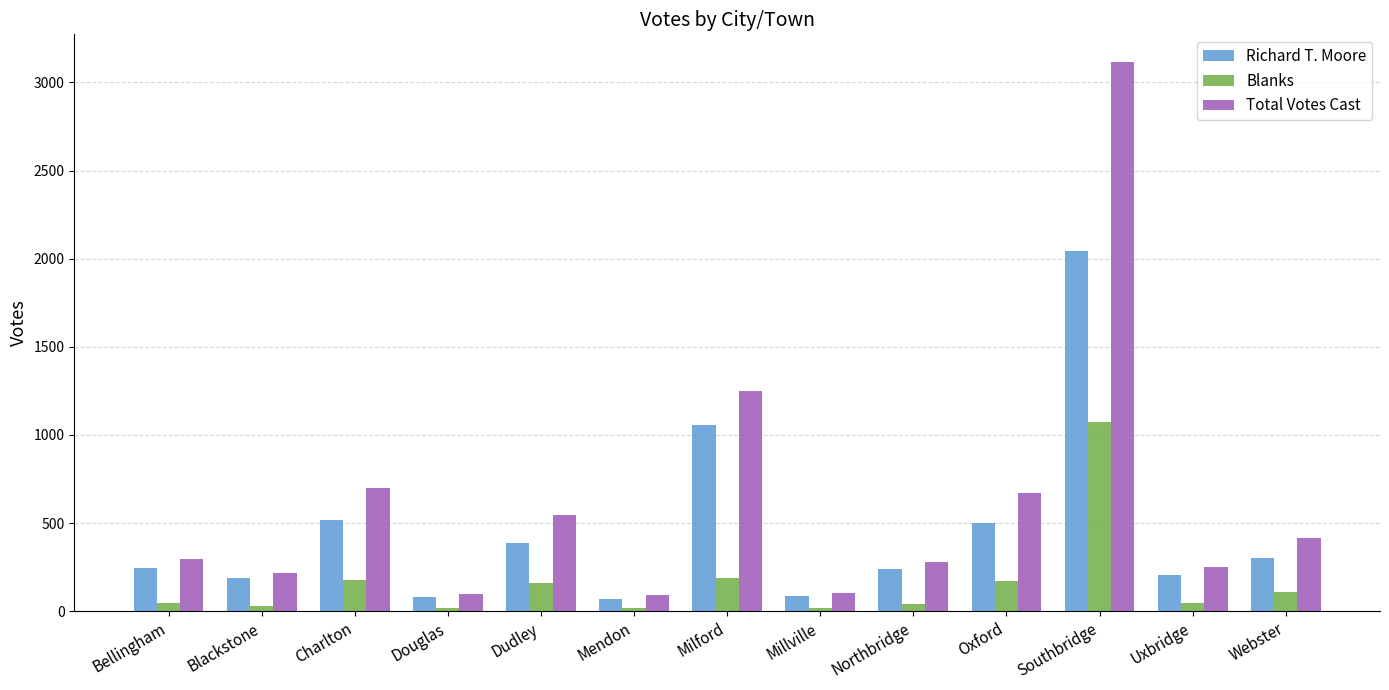

Rank the series at Southbridge from lowest to highest value.

Blanks, Richard T. Moore, Total Votes Cast